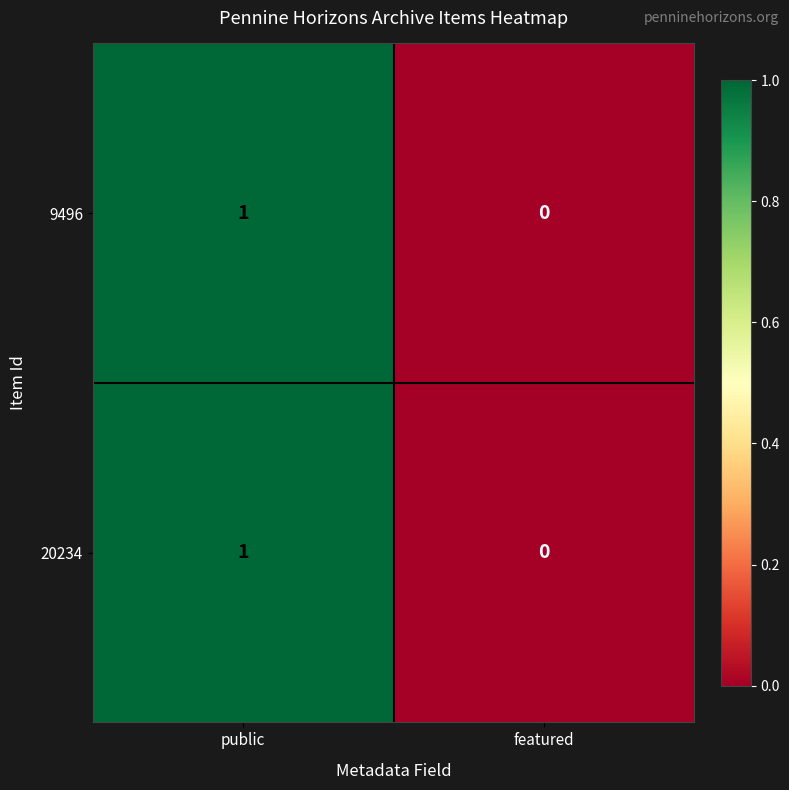

Reading right to left, what are all the values shown in this chart?

9496: 0	1
20234: 0	1